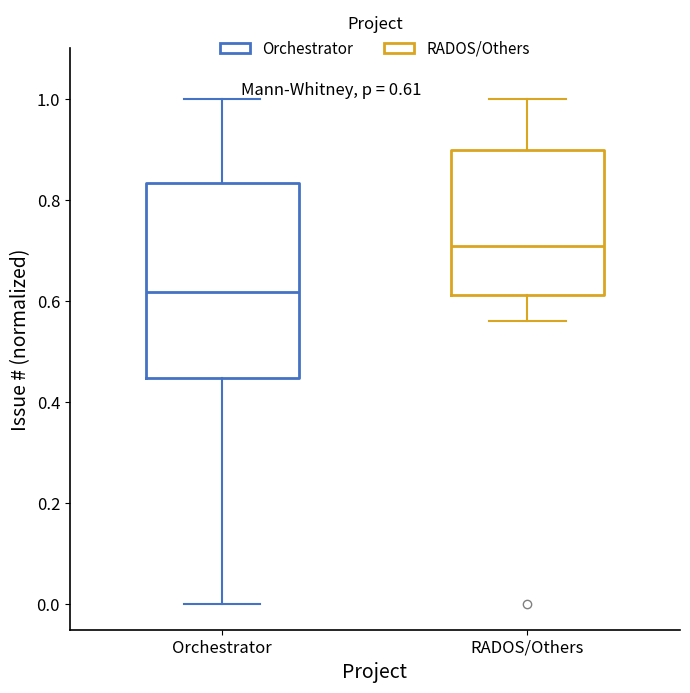

Which box is the tallest, from its lower edge to its upper edge?

Orchestrator